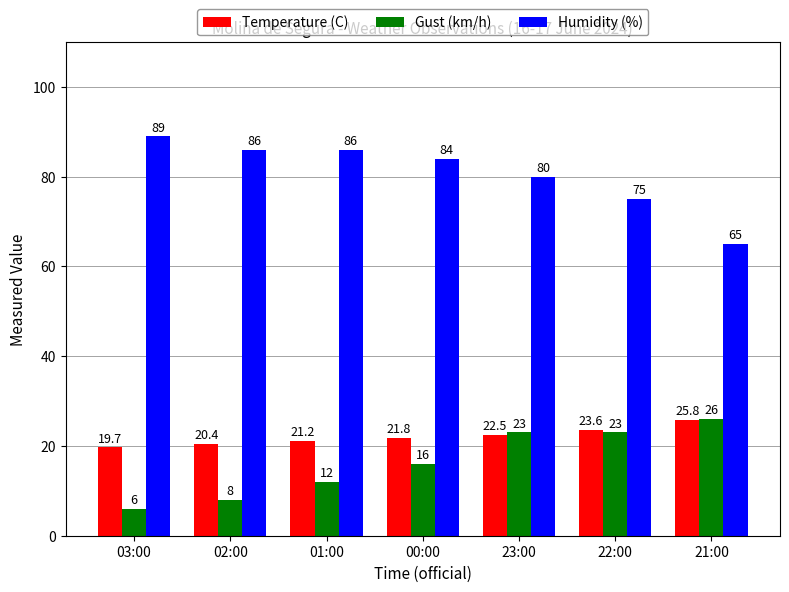

At which label does Gust (km/h) reach its peak?

21:00